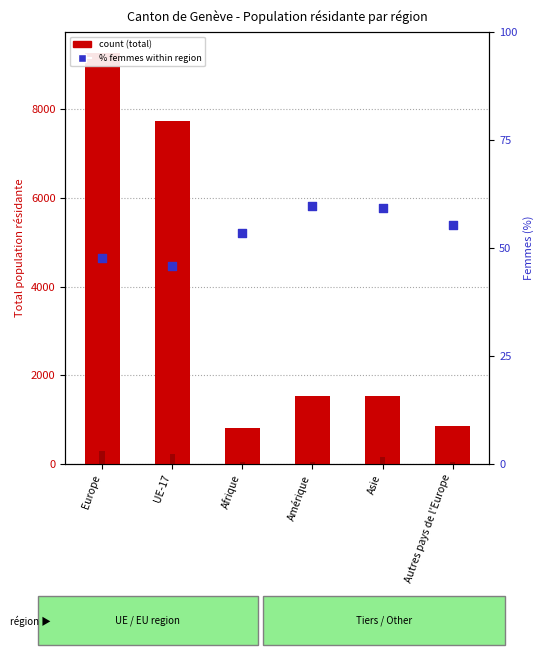

At how many categories does at least one series exceed 2928?

2